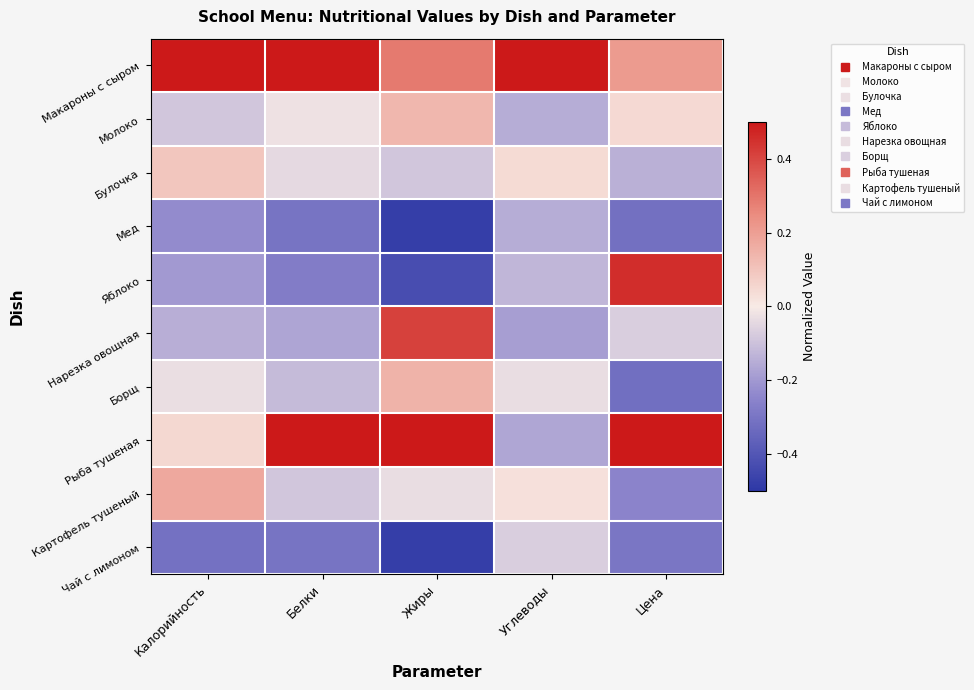

Rank the series by their maximum value, from lowest to highest.

Мед, Чай с лимоном, Булочка, Молоко, Борщ, Картофель тушеный, Нарезка овощная, Яблоко, Рыба тушеная, Макароны с сыром